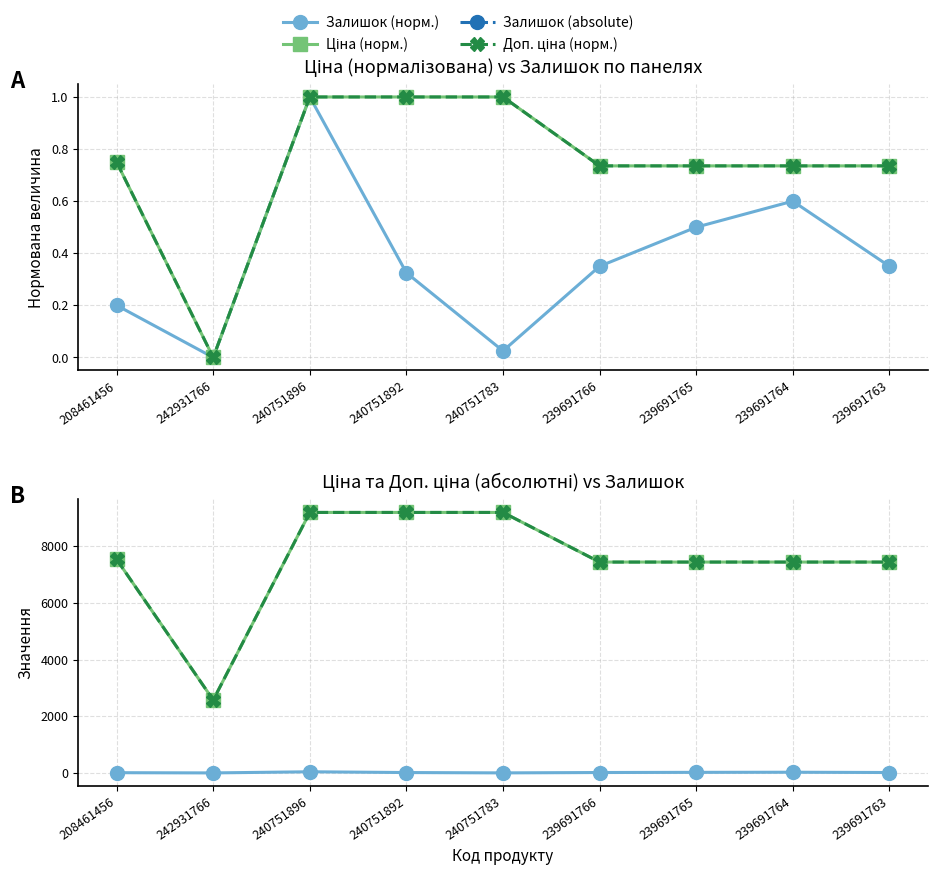

What is the difference between the highest and lowest values at 240751892?

9185.5